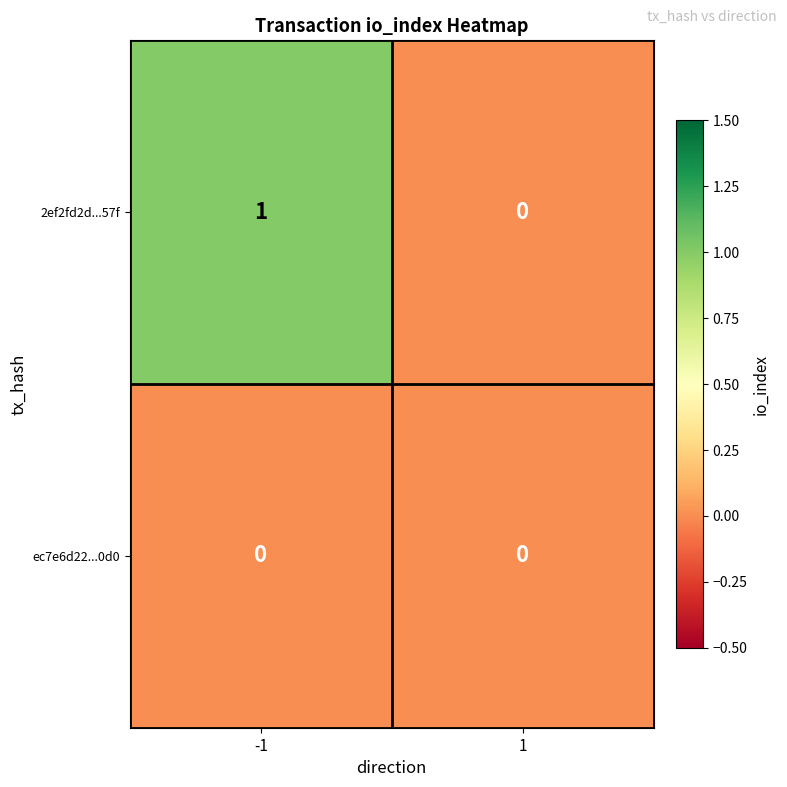

Reading left to right, what are all the values shown in this chart?

2ef2fd2d...57f: -1=1	1=0
ec7e6d22...0d0: -1=0	1=0